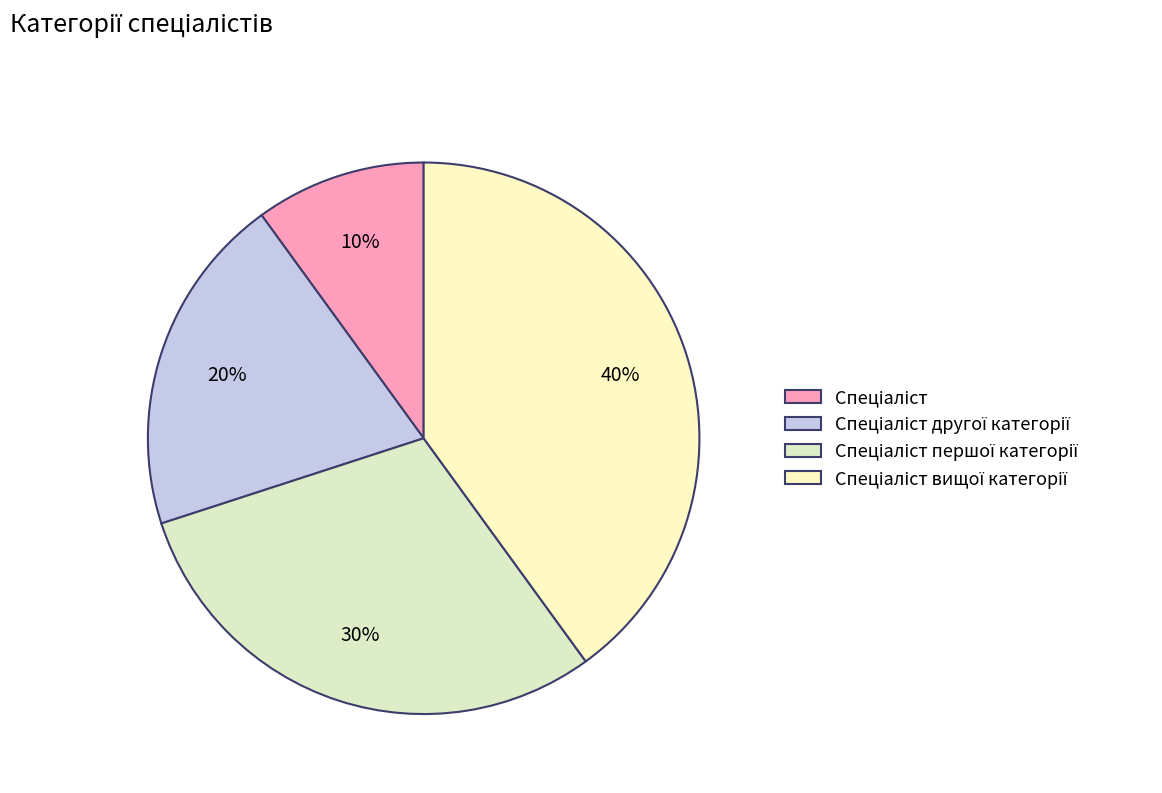

Is there a majority slice in this chart?

No